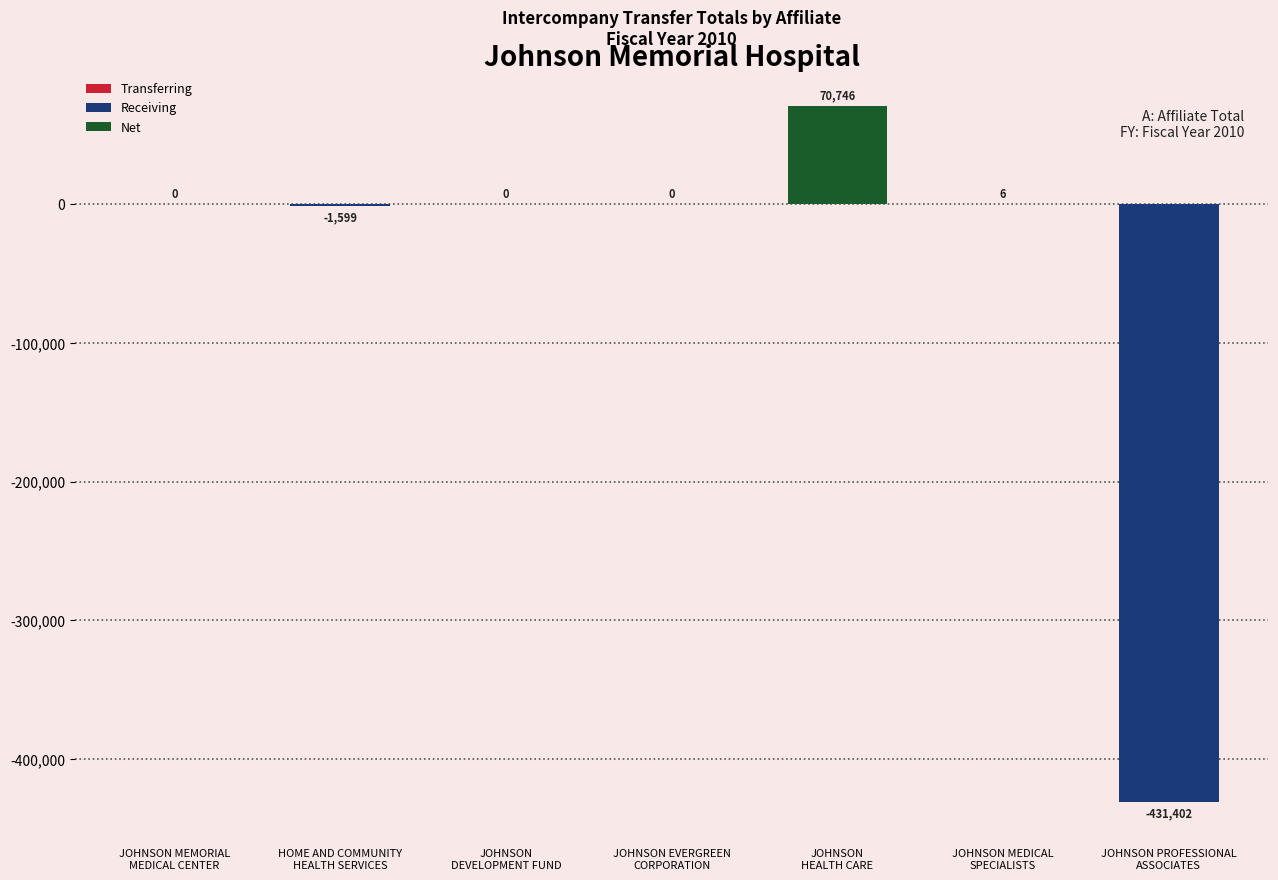

What is the sum of all values?

-362249